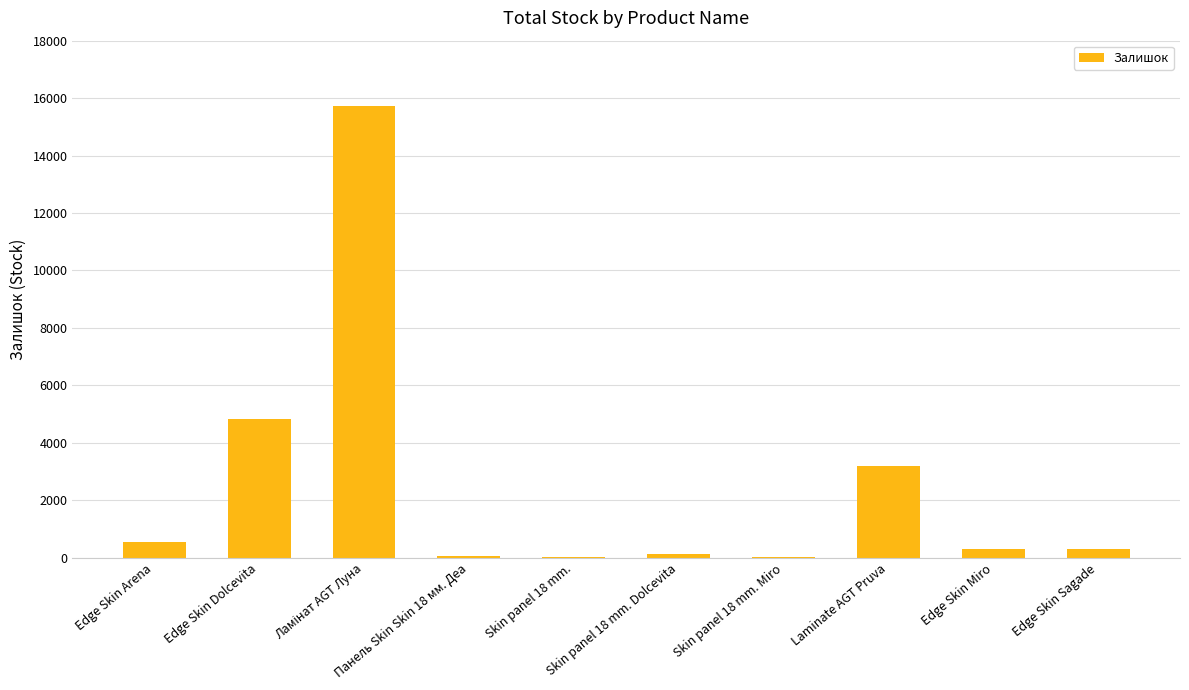

What is the sum of all values?

25145